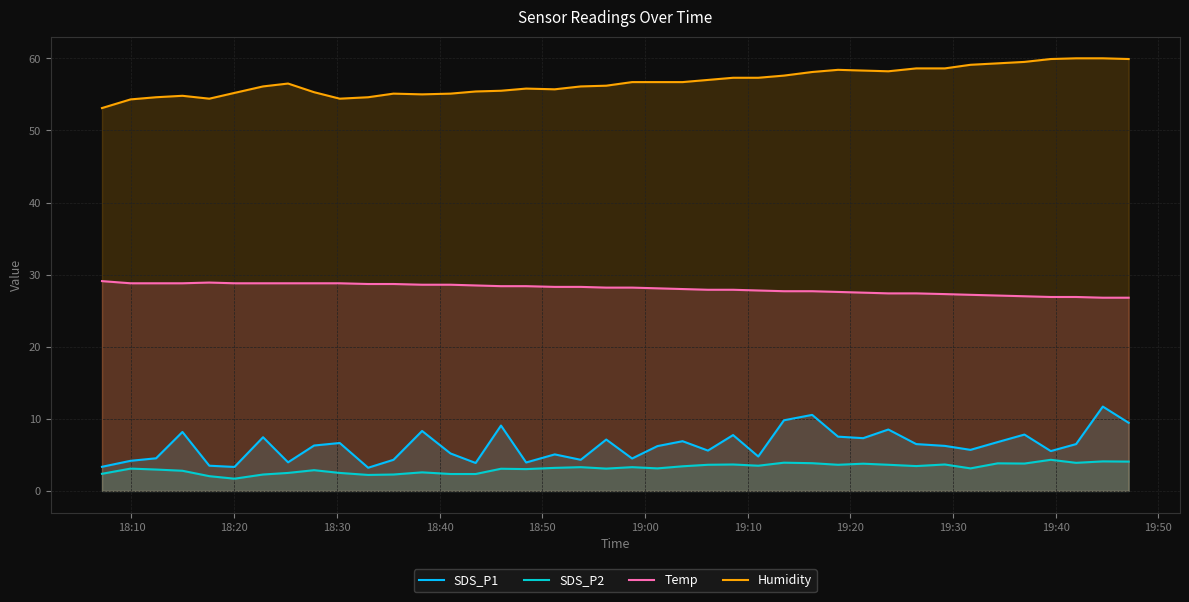

Rank the series by their maximum value, from highest to lowest.

Humidity, Temp, SDS_P1, SDS_P2